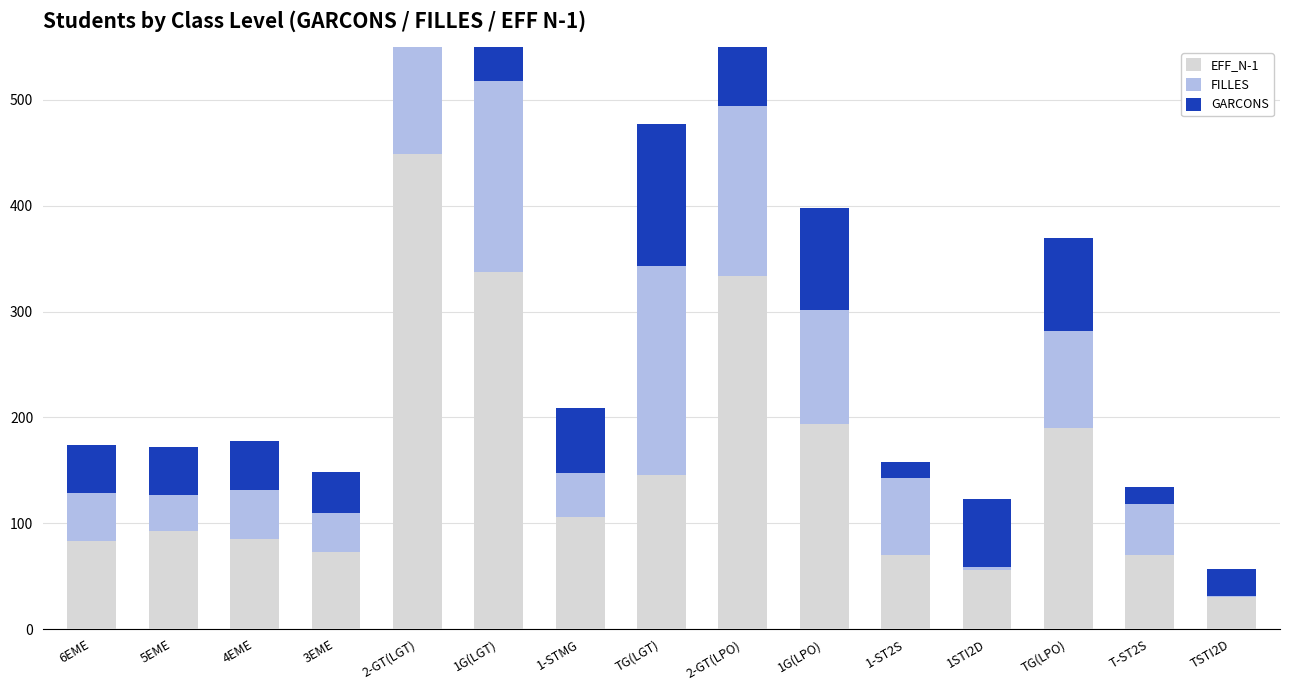

Is it true that EFF_N-1 equals 83 at 6EME?

True